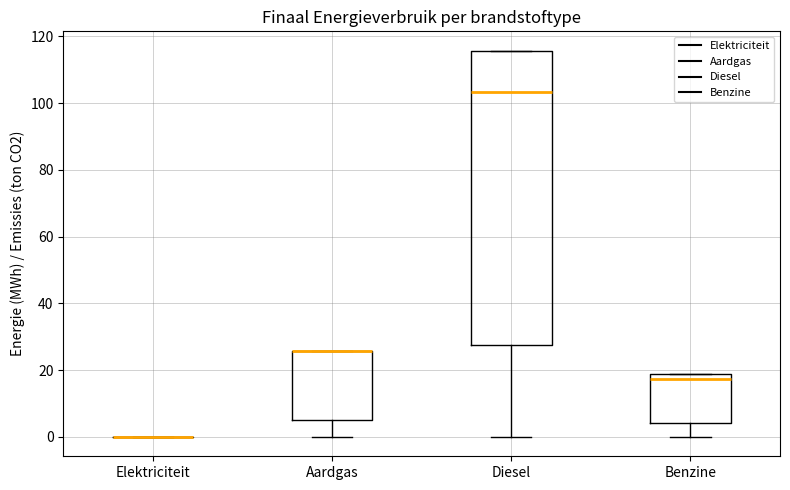

Which box is the tallest, from its lower edge to its upper edge?

Diesel